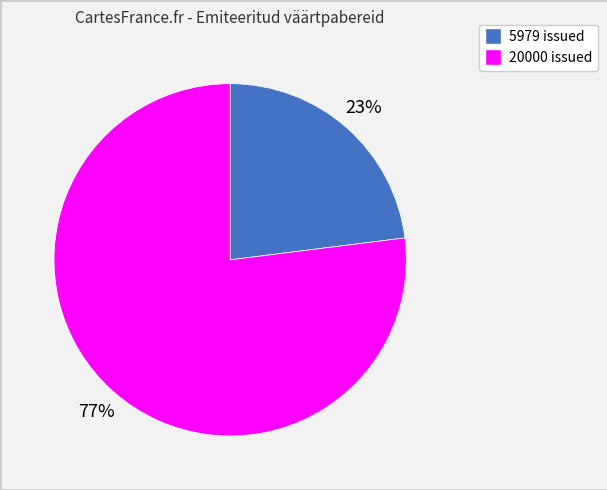

How many segments does this pie chart have?

2